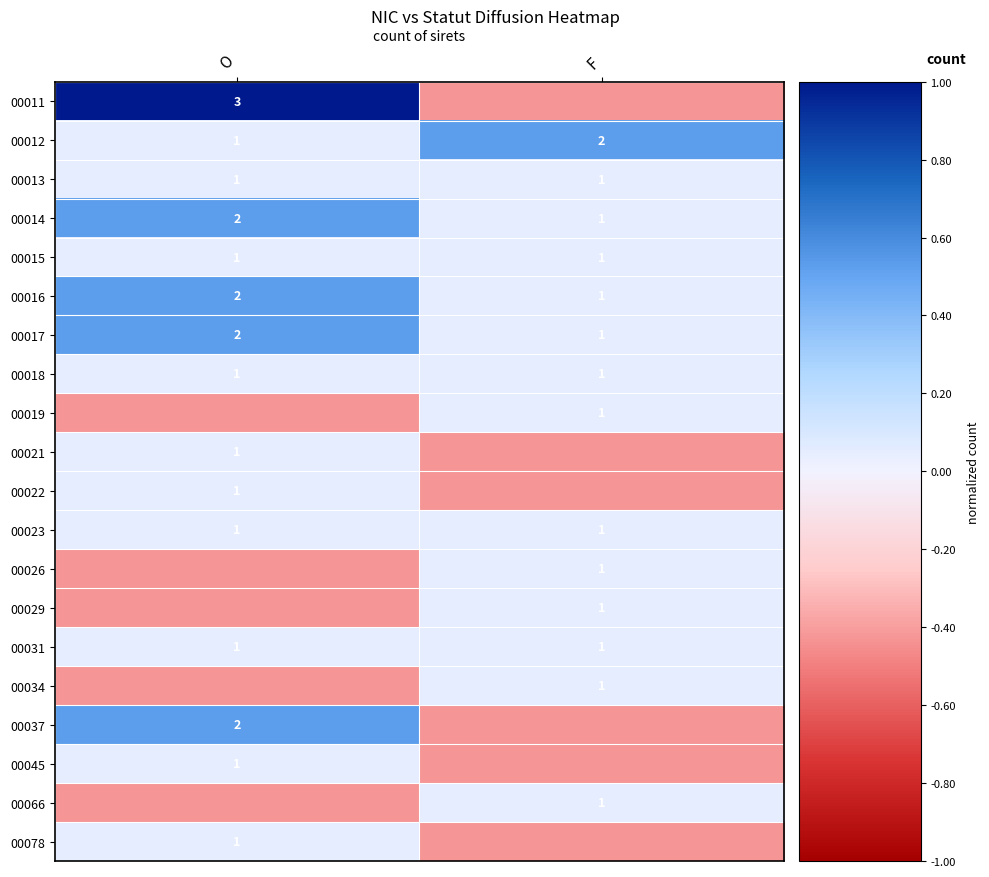

How many categories are shown in the chart?

2